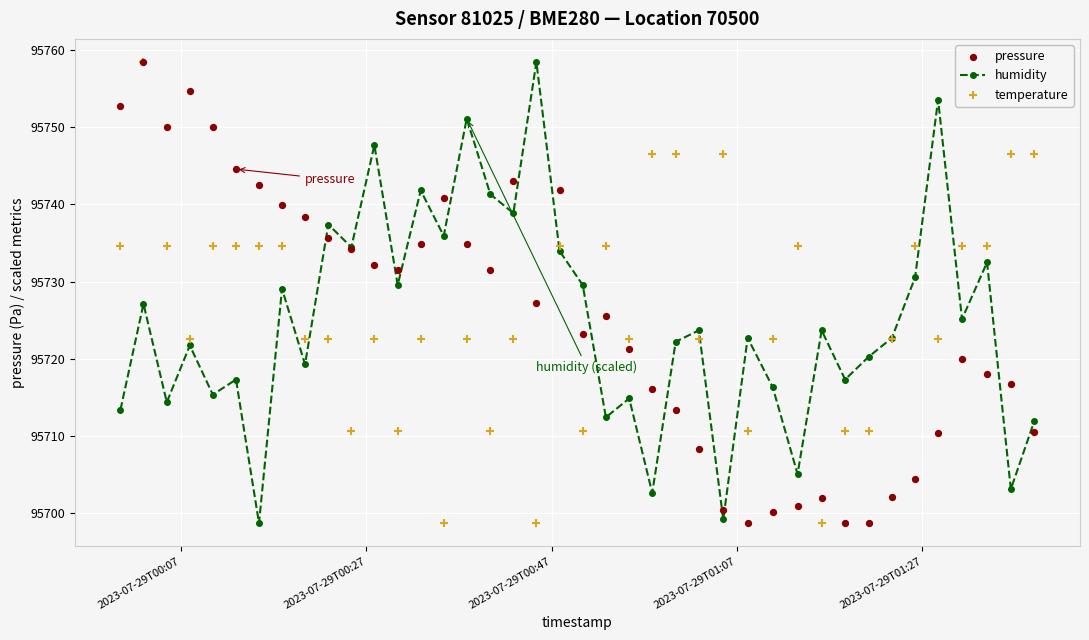

What are all the series names shown in the legend?

humidity, pressure, temperature